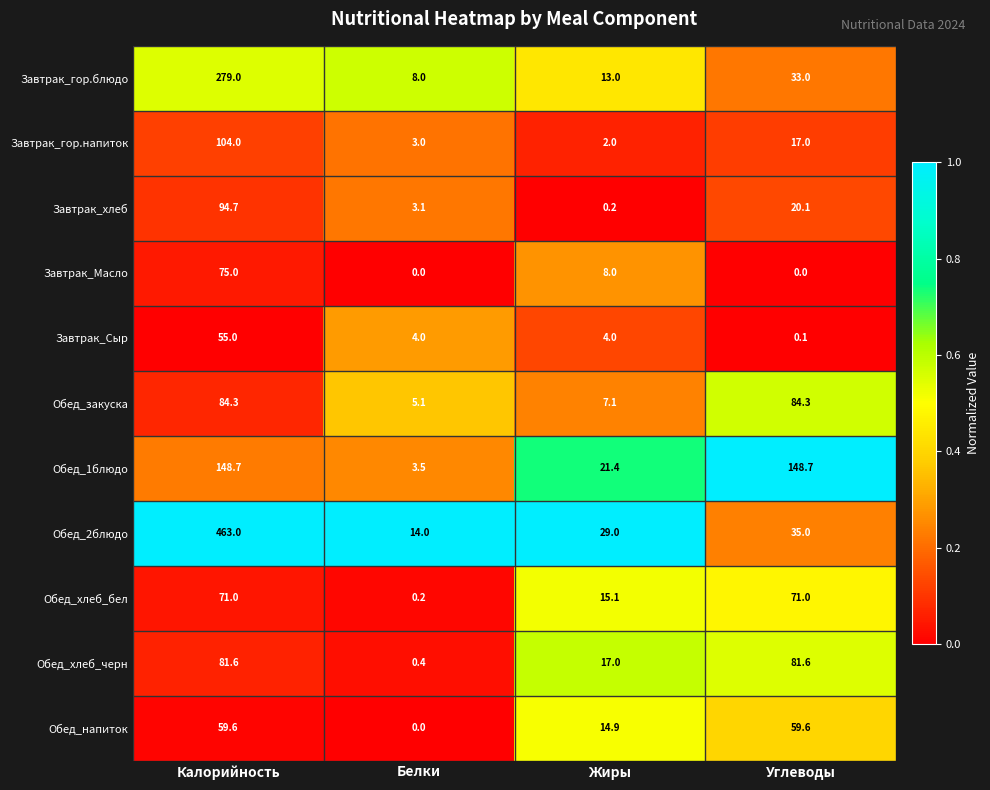

Read the Завтрак_гор.напиток value at Углеводы.

17.0